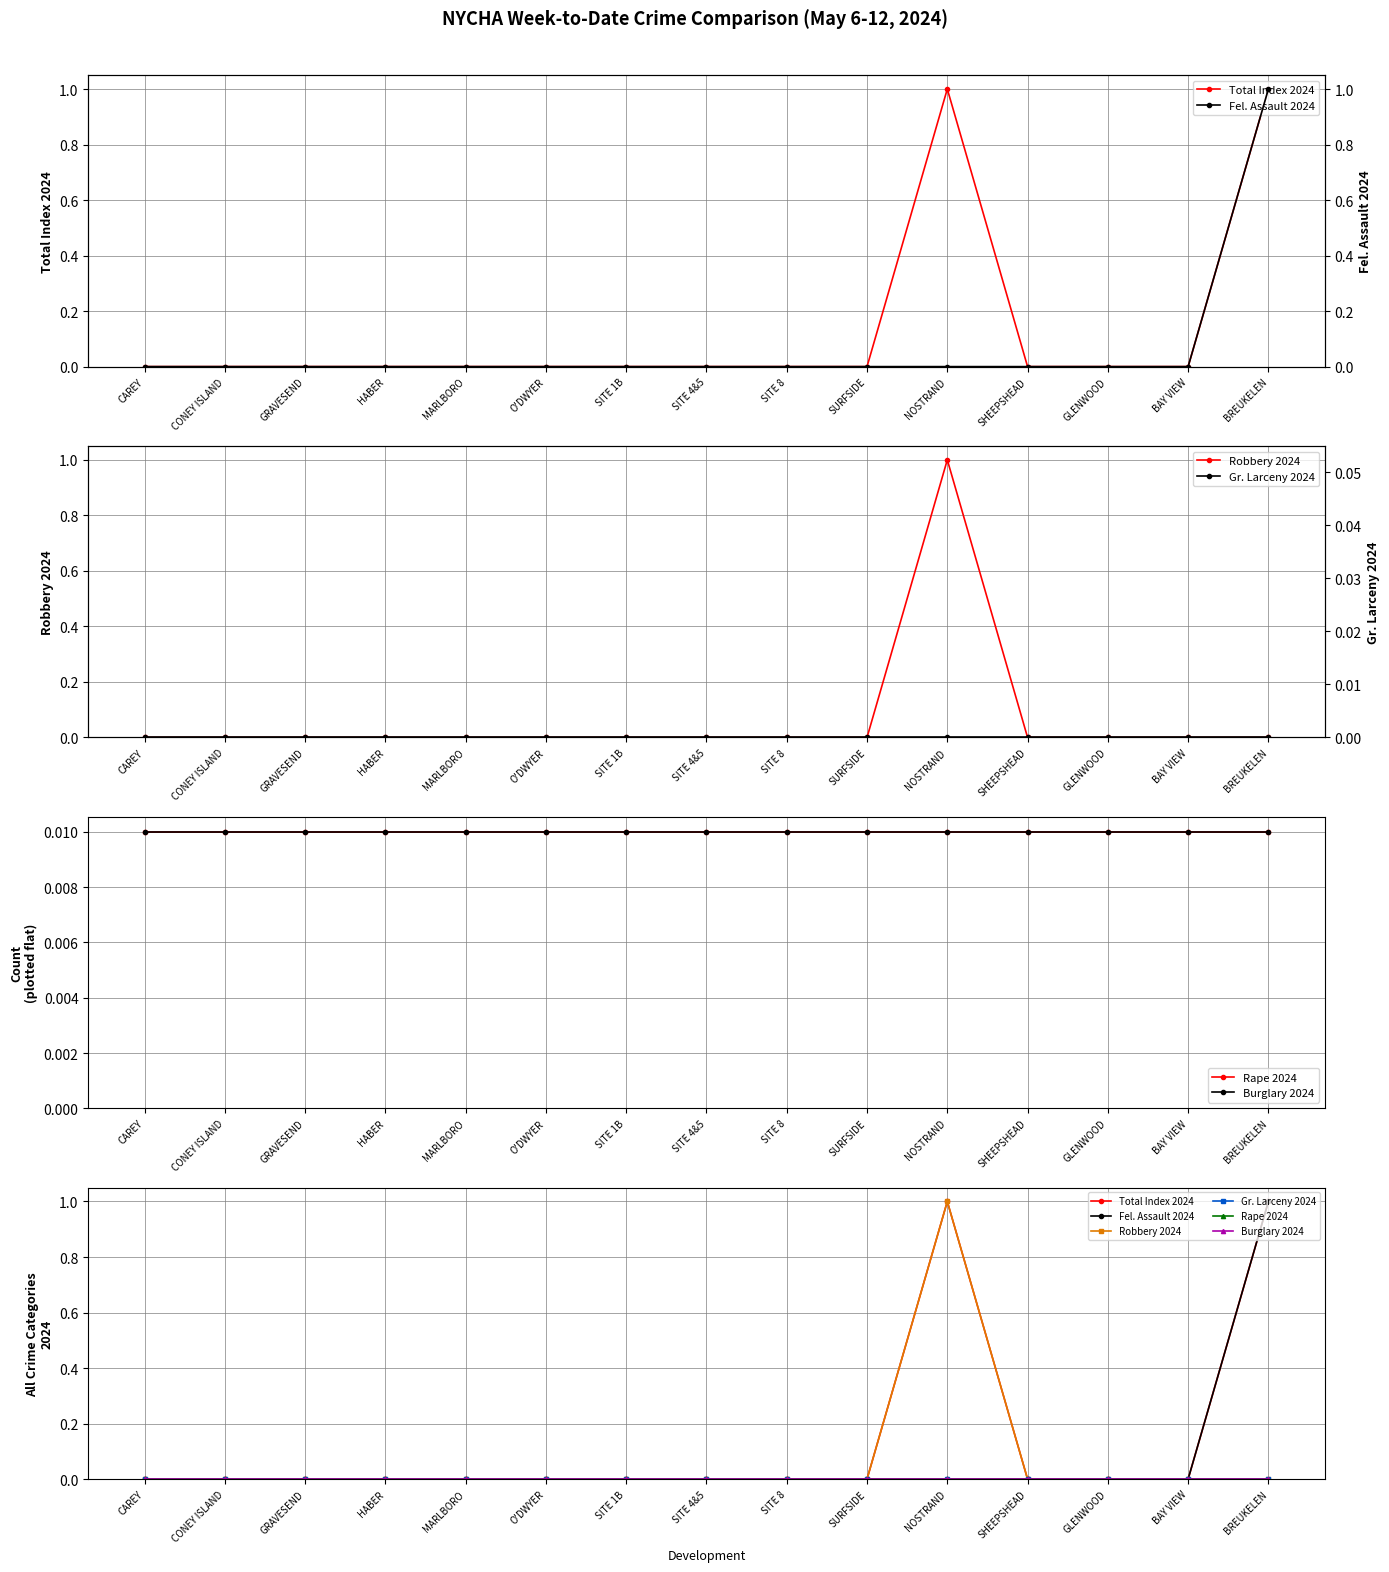

At which label is Fel. Assault 2024 closest to 0?

CAREY